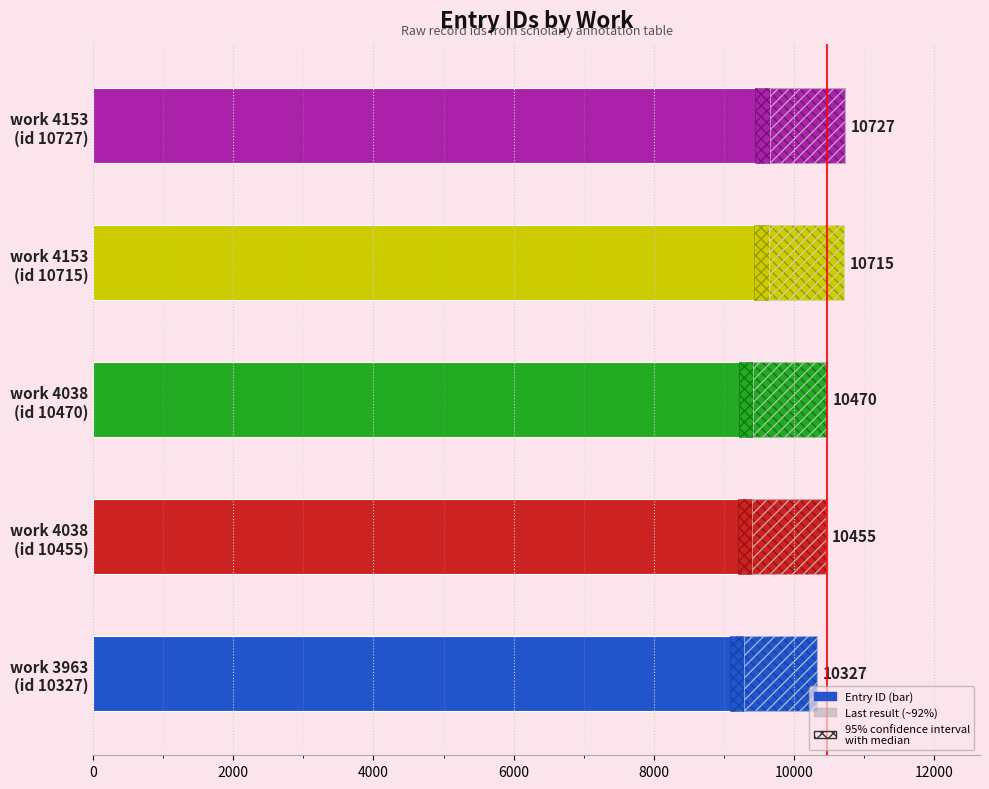

What is the value of the 3rd bar from the left?

10470